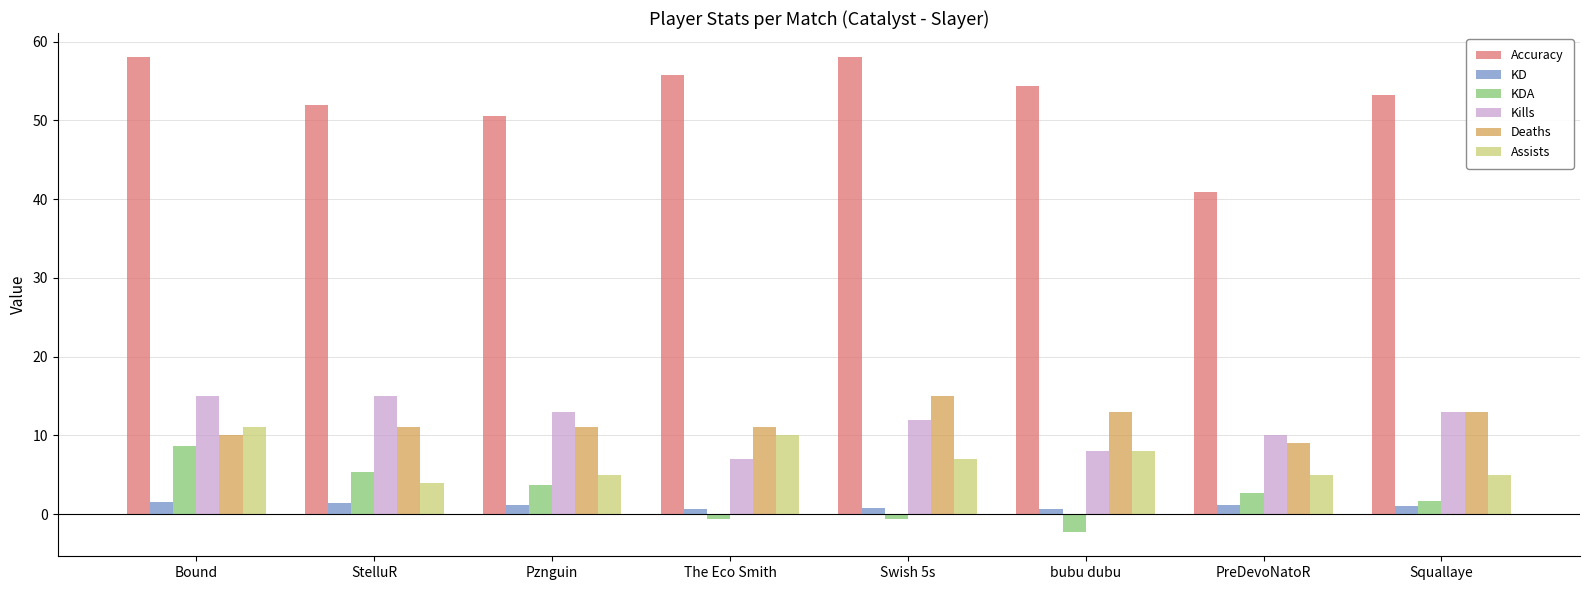

The Deaths series shows 17.3 at Bound. True or false?

False